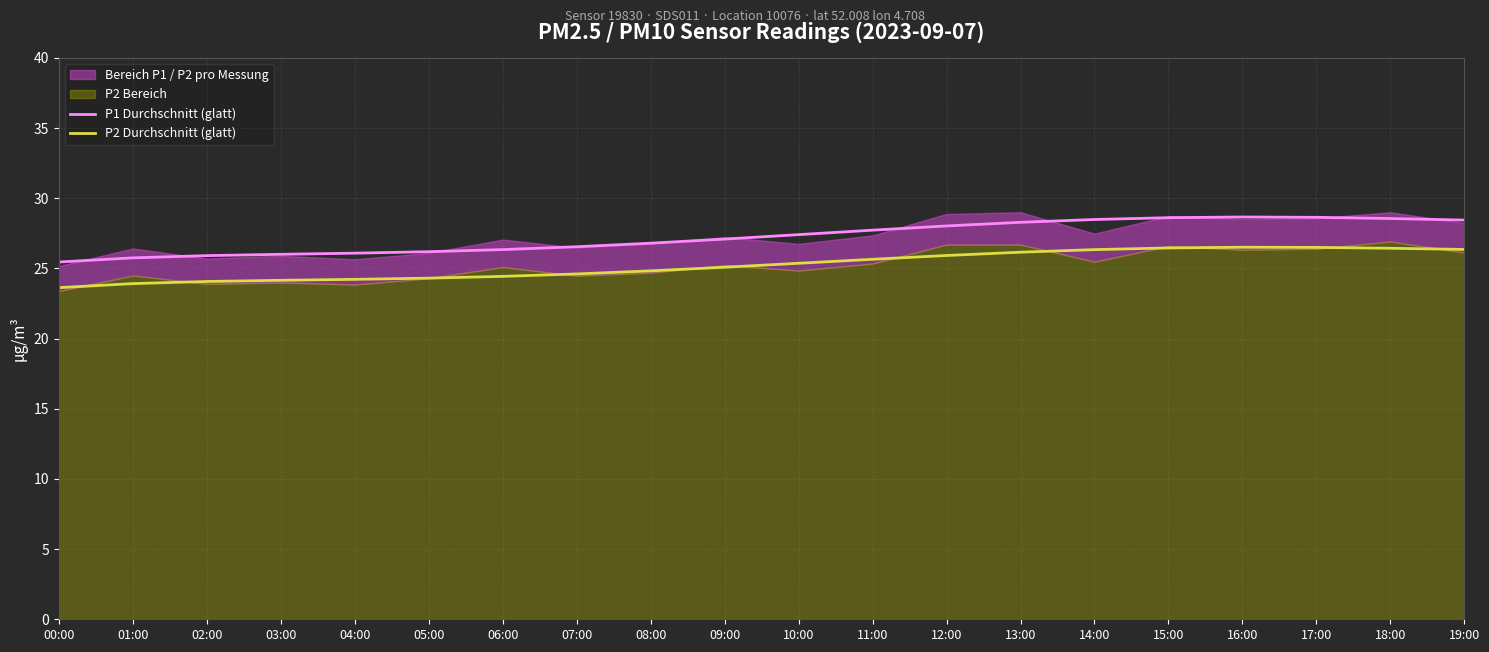

List the series in order of their peak value, lowest first.

P2 Durchschnitt (glatt), P1 Durchschnitt (glatt)